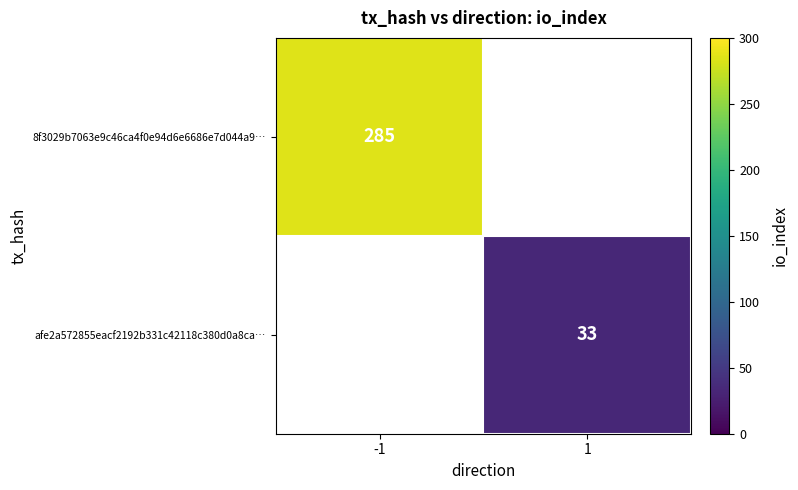

Which category has the lowest value across all series?

1